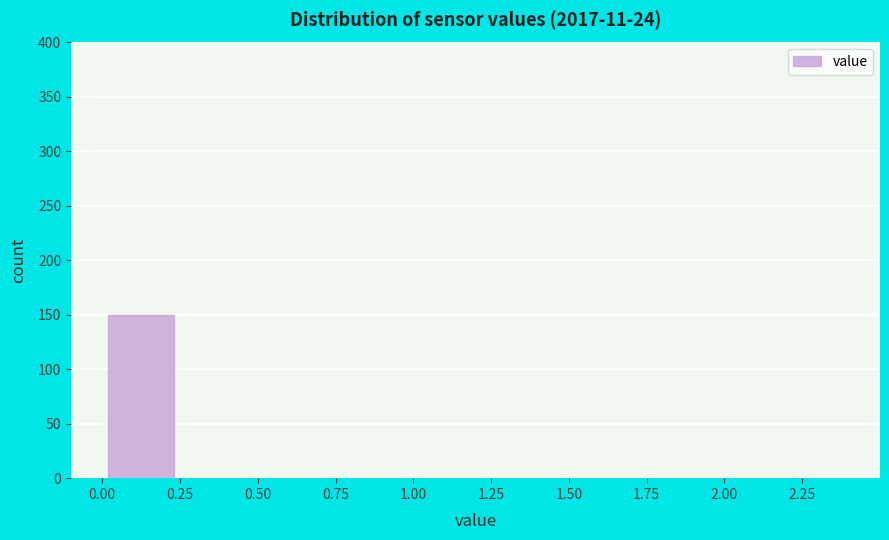

Reading left to right, list every bar in this chart as the range it spans on the x-axis followed by its height. The values are not printed on the chart, so give them approximately, as read against the axis.

0.00 to 0.25: 150
0.25 to 0.50: 0
0.50 to 0.75: 0
0.75 to 1.00: 0
1.00 to 1.25: 0
1.25 to 1.50: 0
1.50 to 1.75: 0
1.75 to 2.00: 0
2.00 to 2.25: 0